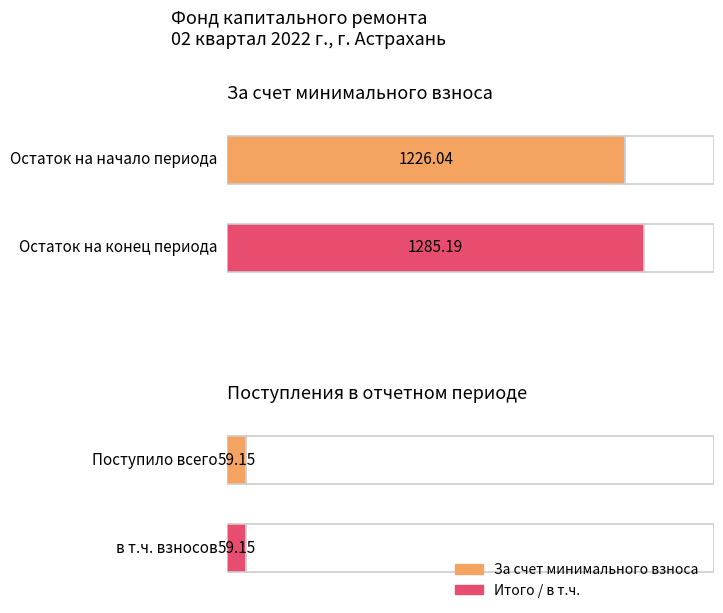

Between Поступило всего and Остаток на конец периода, which is larger?

Остаток на конец периода